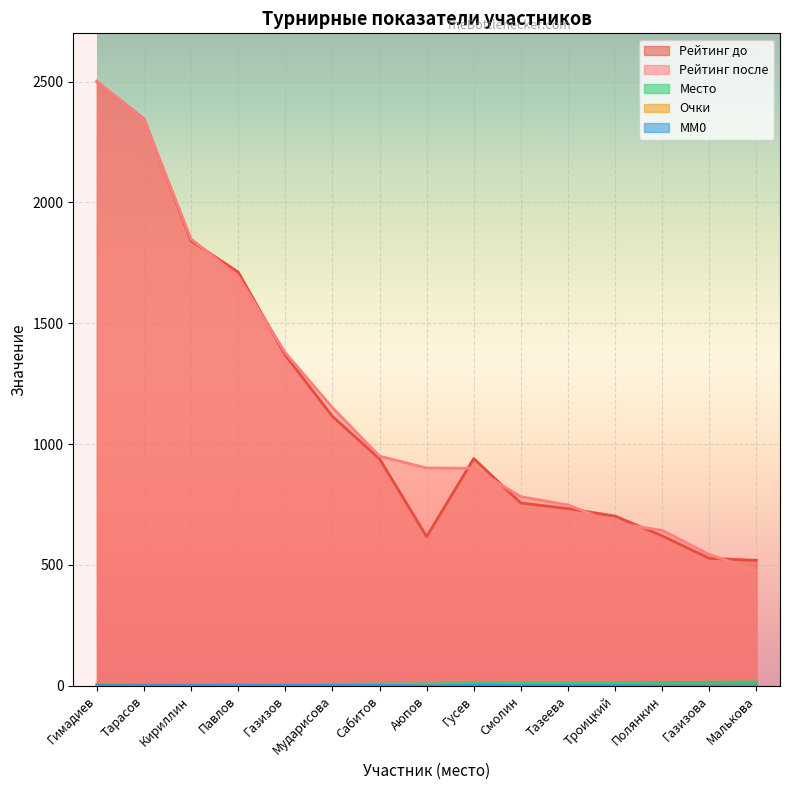

What value does the Рейтинг до series have at Тазеева?

733